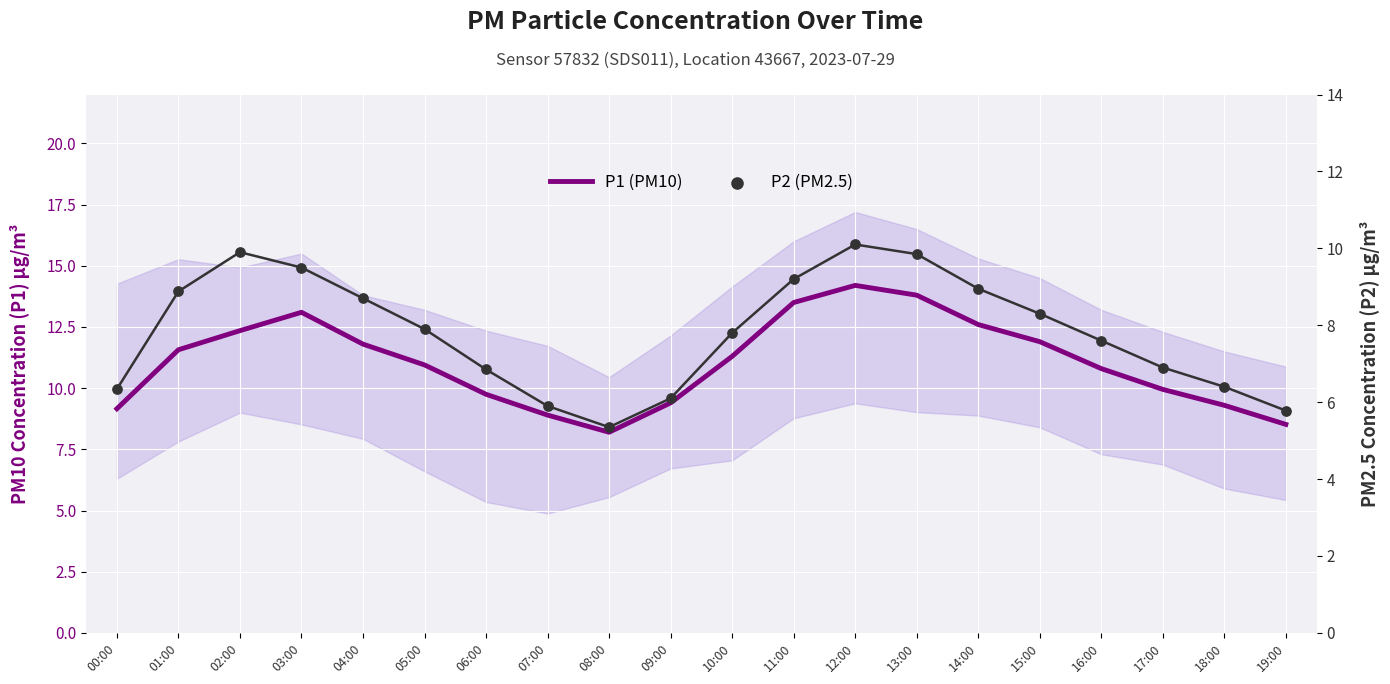

Is the value of P1 (PM10) at 16:00 greater than the value of P2 (PM2.5) at 02:00?

Yes